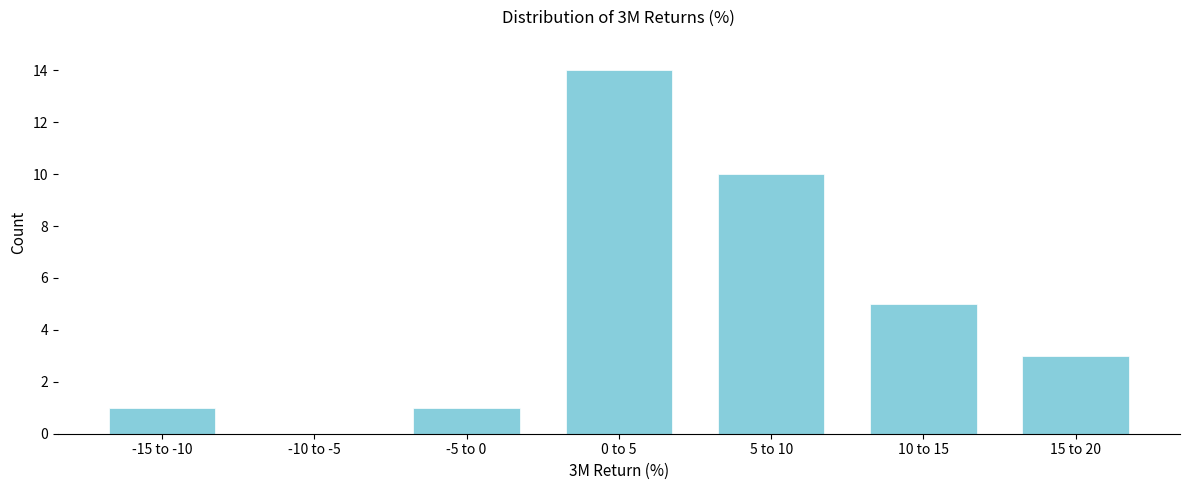

Reading left to right, extract all data points from this chart.

-15 to -10=1	-10 to -5=0	-5 to 0=1	0 to 5=14	5 to 10=10	10 to 15=5	15 to 20=3